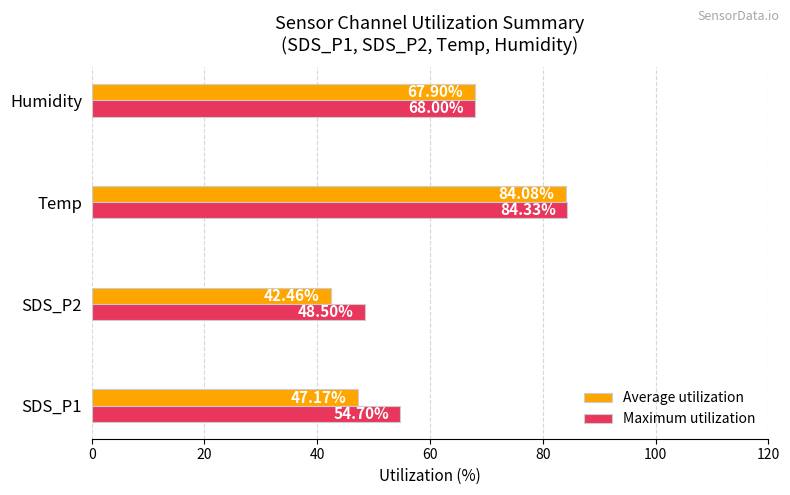

Which series has the widest spread of values?

Average utilization